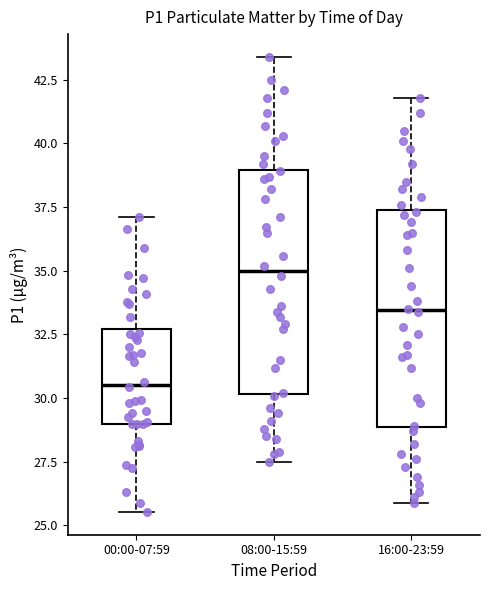

Reading left to right, transcribe this box plot: for each box, give where its median line is, the range the box spans, and where its two whiskers end, as read against the y-axis. The values are not printed on the chart, so give them approximately, as read against the axis.

00:00-07:59: median 30.5, box 29.0 to 32.5, whiskers 25.5 to 37.0
08:00-15:59: median 35.0, box 30.0 to 39.0, whiskers 27.5 to 43.5
16:00-23:59: median 33.5, box 29.0 to 37.5, whiskers 26.0 to 42.0